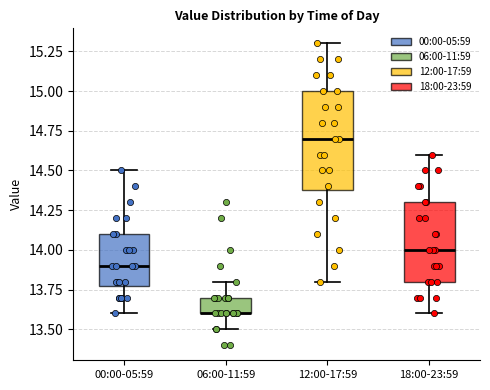

Where is the lower edge of the box for 12:00-17:59 on the y-axis? The values are not printed on the chart, so give them approximately, as read against the axis.

14.4